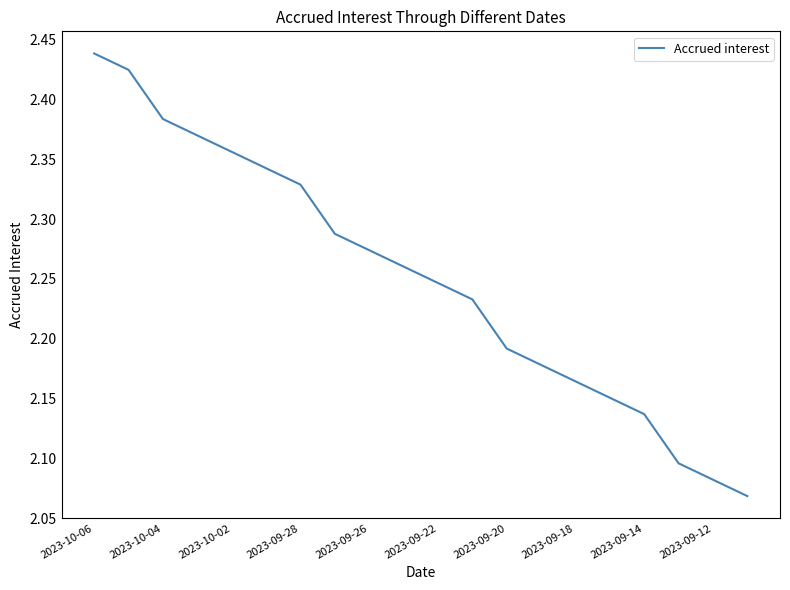

How many lines are shown in the chart?

1